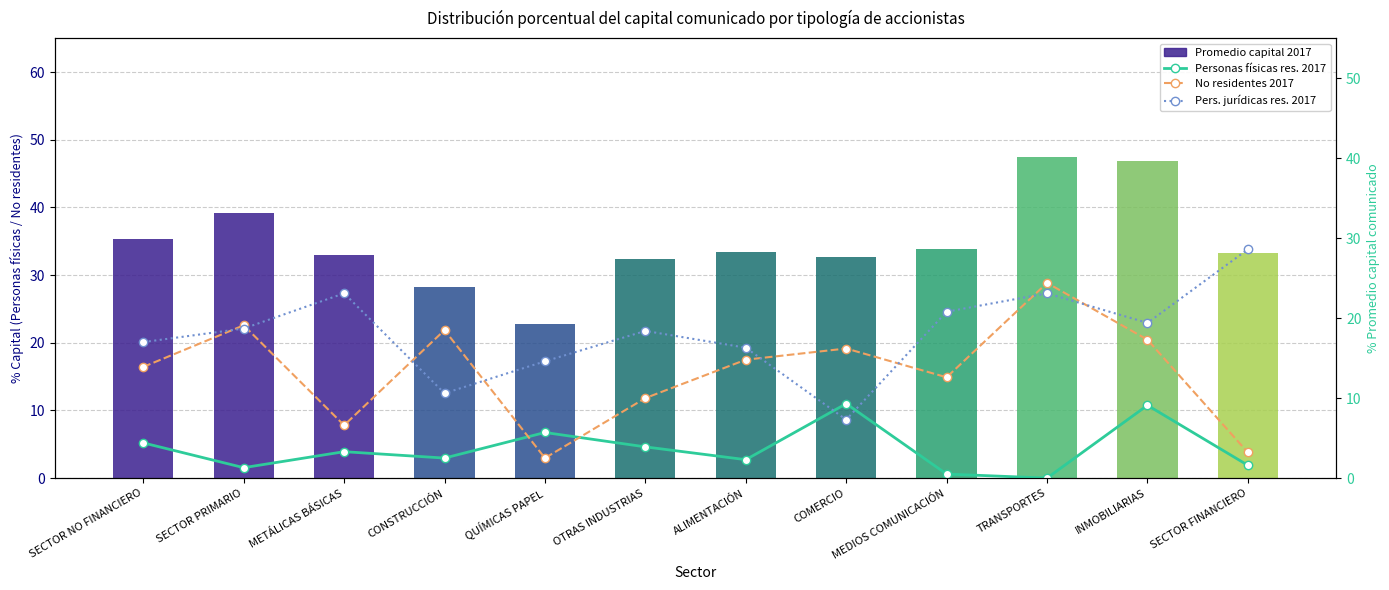

Which series has the widest spread of values?

No residentes 2017